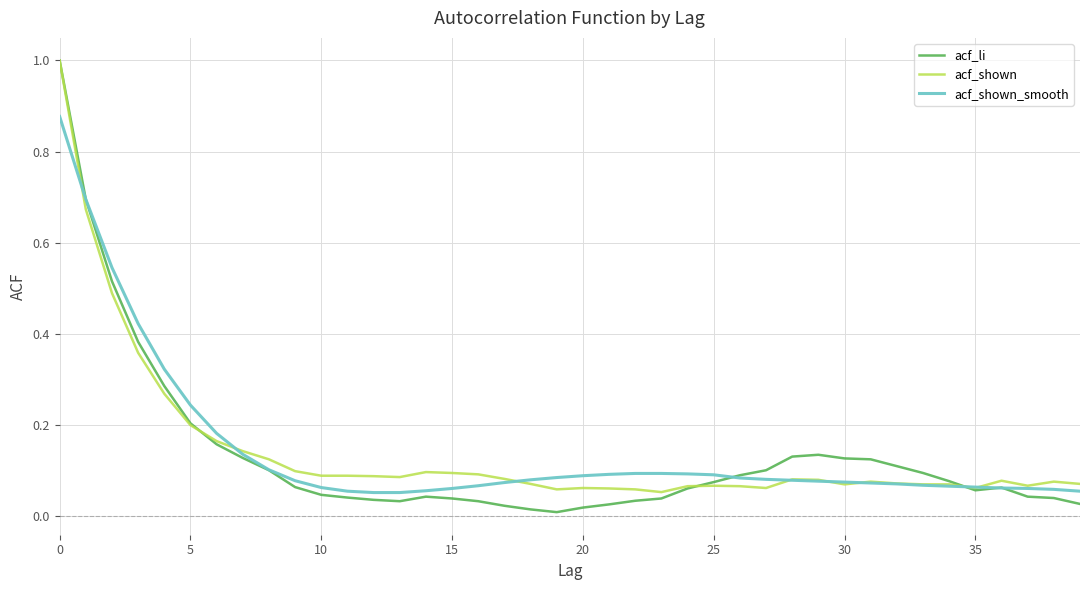

What are all the series names shown in the legend?

acf_li, acf_shown, acf_shown_smooth